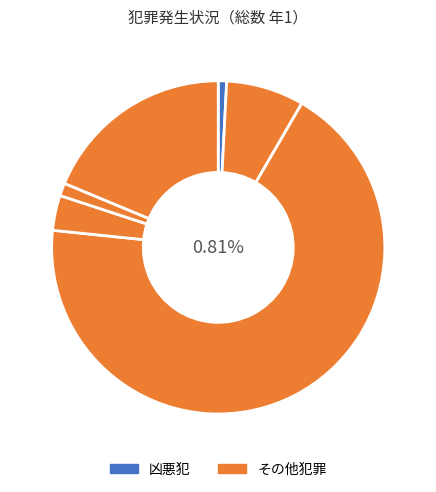

Is there a majority slice in this chart?

Yes